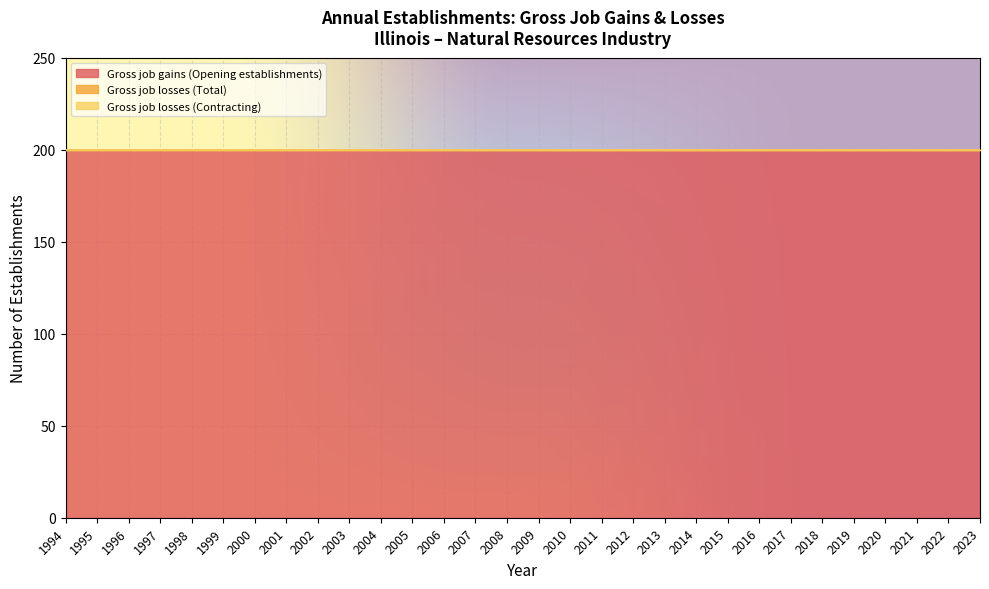

Where is Gross job losses (Contracting) nearest to the value 0?

1994